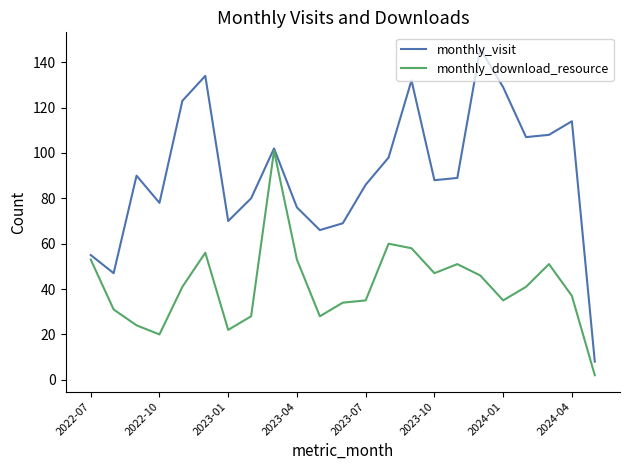

Does the chart display data point markers on the line(s)?

No